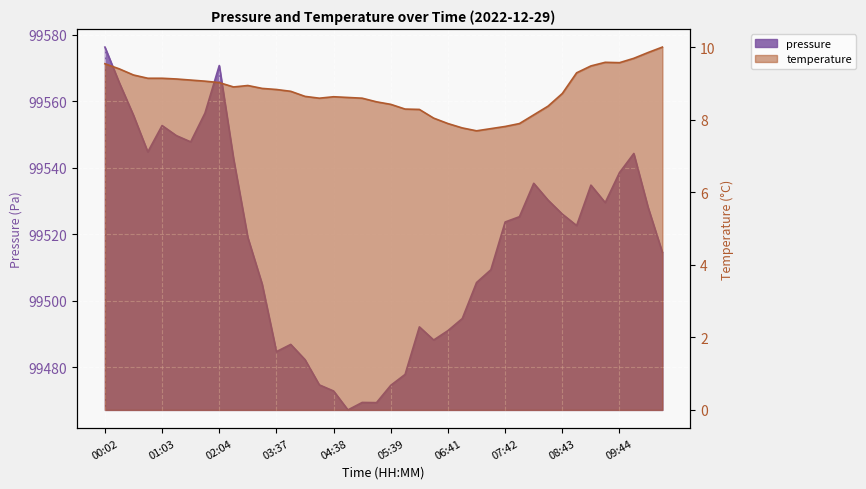

What is the value of the pressure point at the 2nd from the left?

99565.7